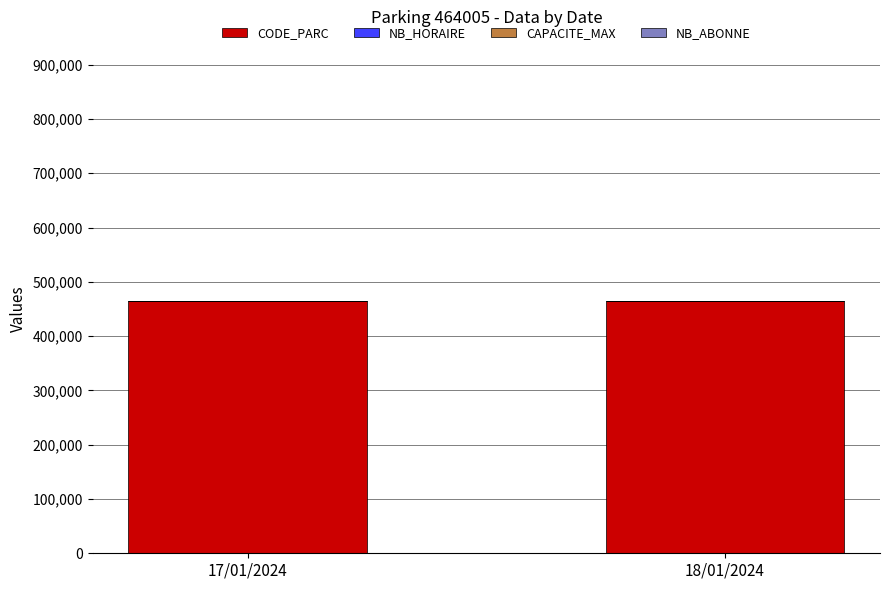

What is the sum of all CODE_PARC values?

928010